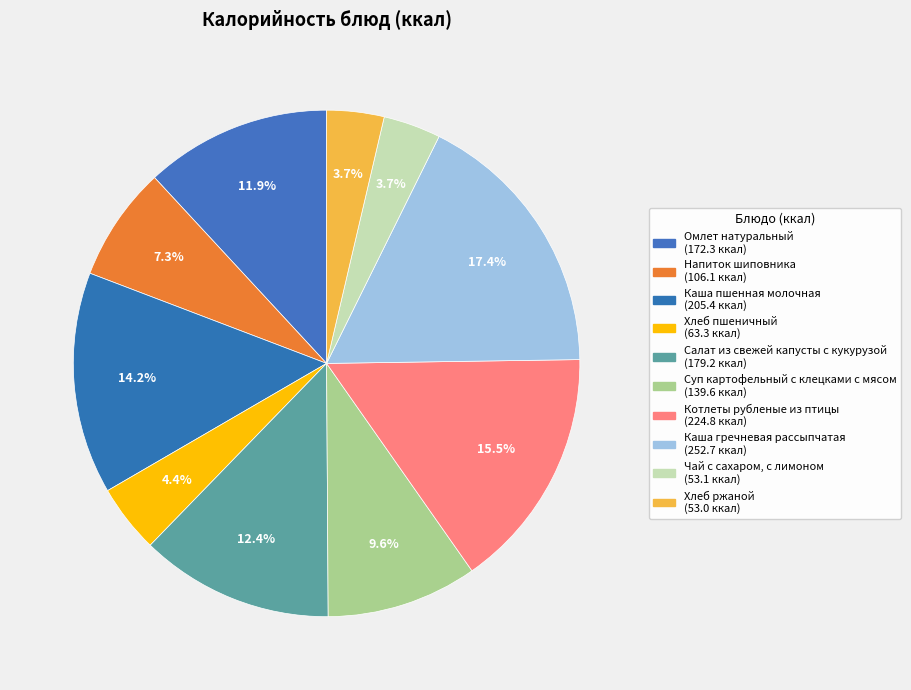

Is it true that Хлеб пшеничный is 1% of the pie?

False